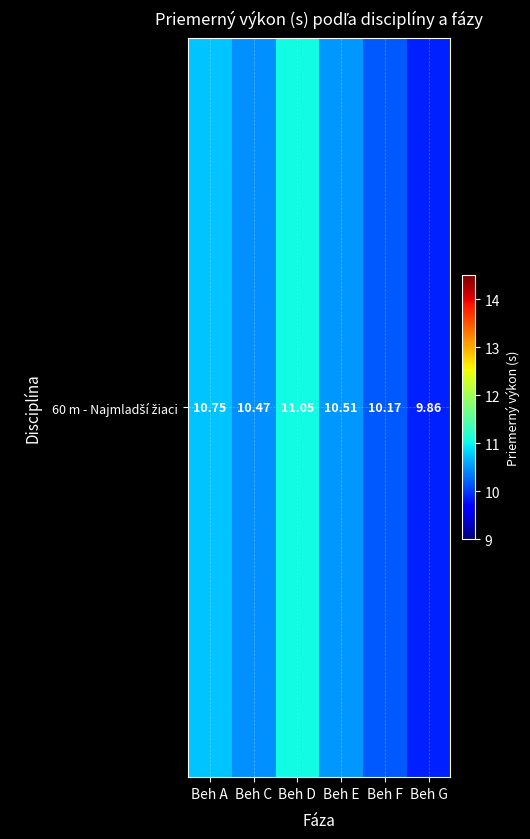

What is the change in value from Beh D to Beh F?

-0.9